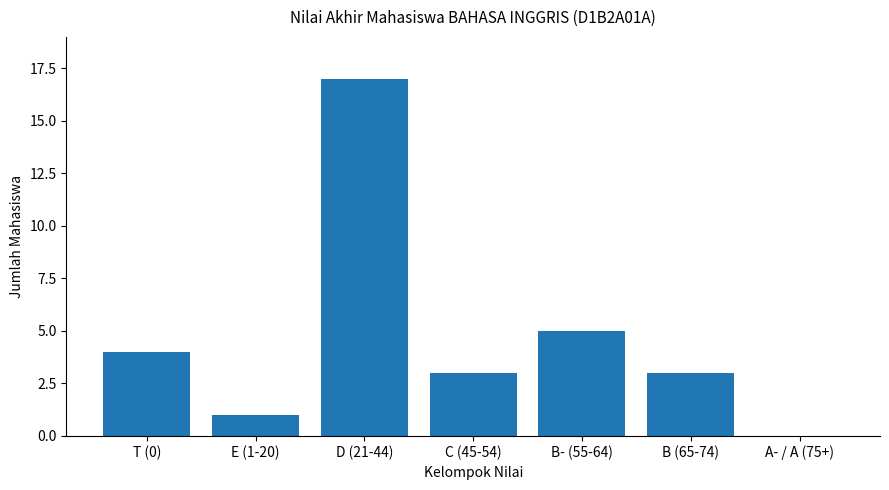

What value does the data have at D (21-44)?

17